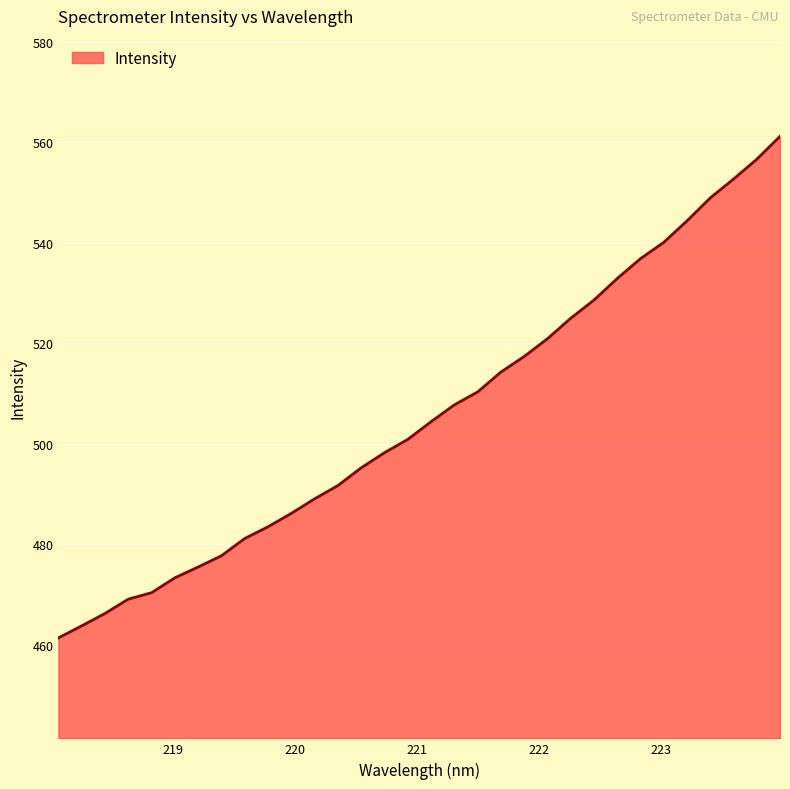

How many values are below 504?

16